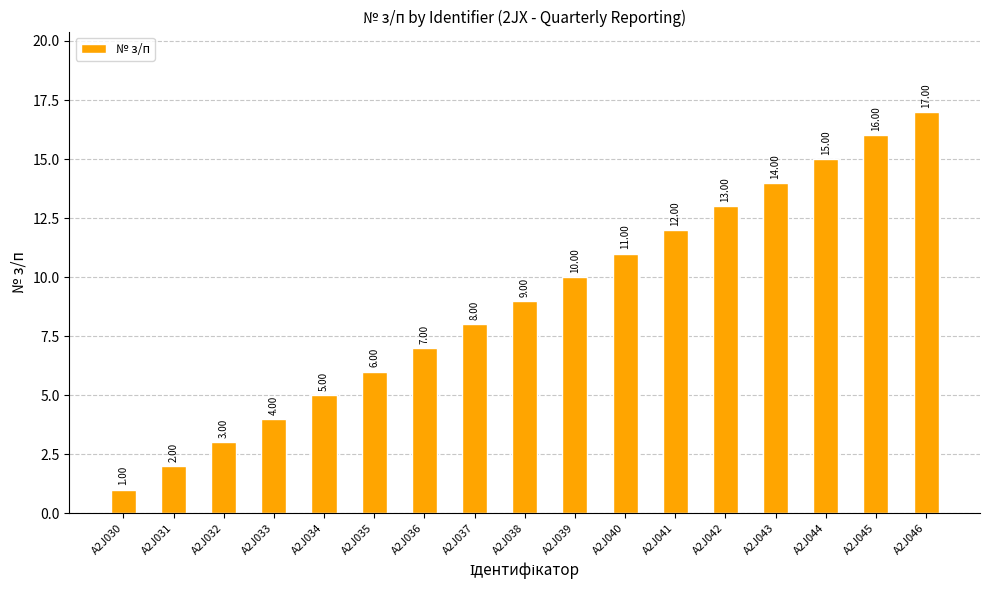

Which has a higher value, A2J042 or A2J043?

A2J043